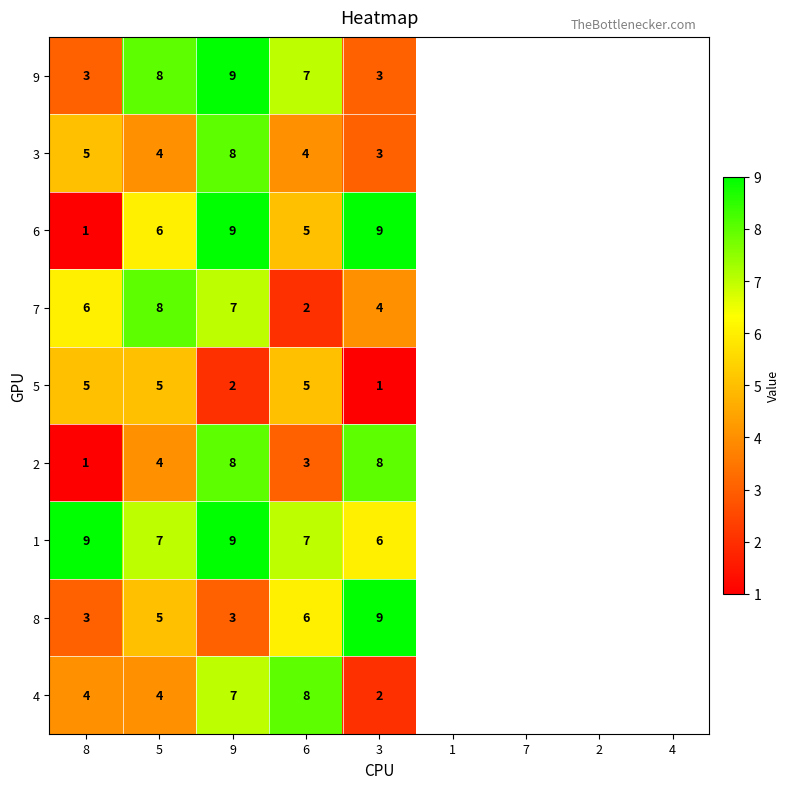

True or false: 5 has a value of 2 at 3.

False